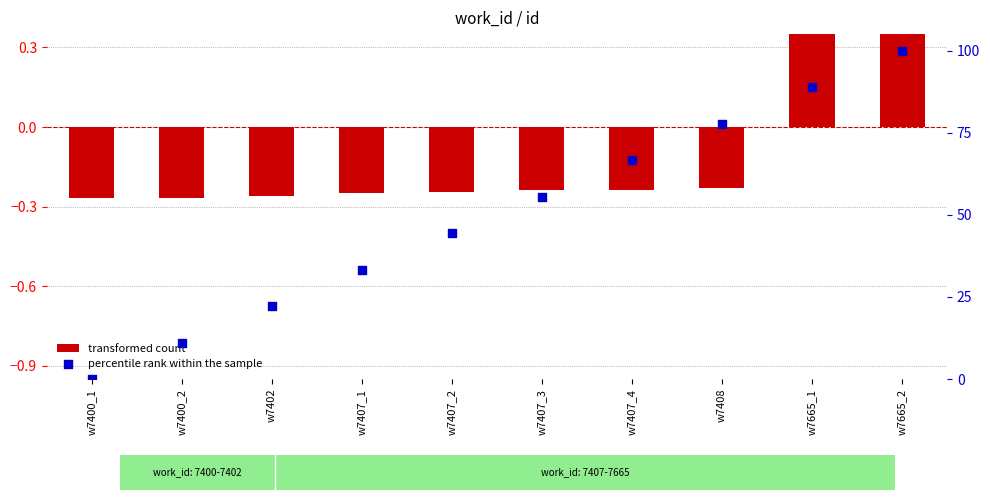

Which series contains the lowest Y value?

transformed count